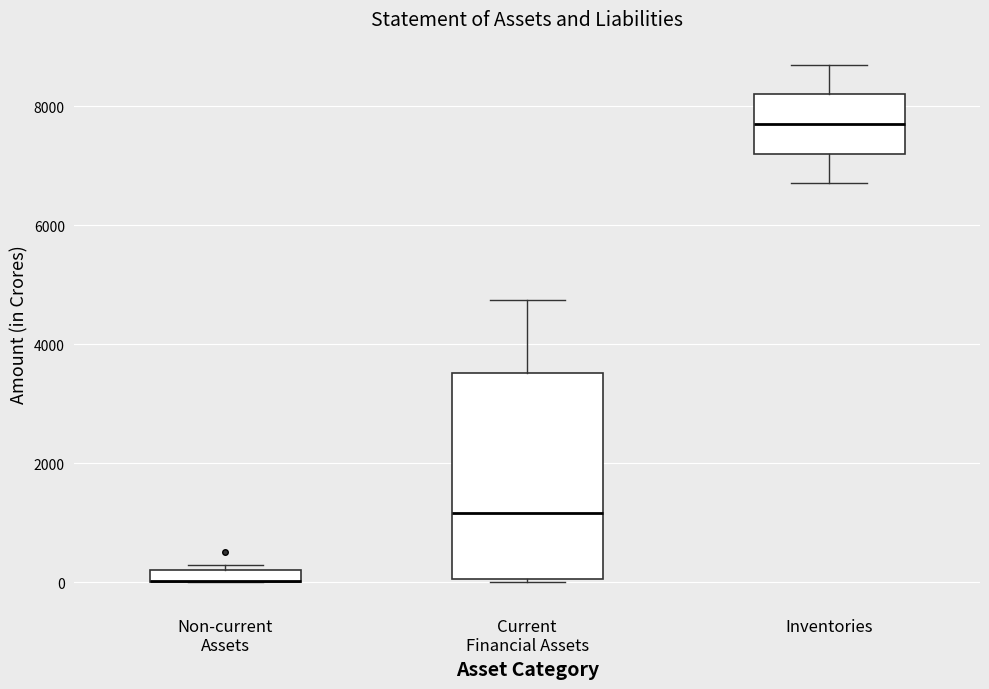

Which box is the tallest, from its lower edge to its upper edge?

Current Financial Assets